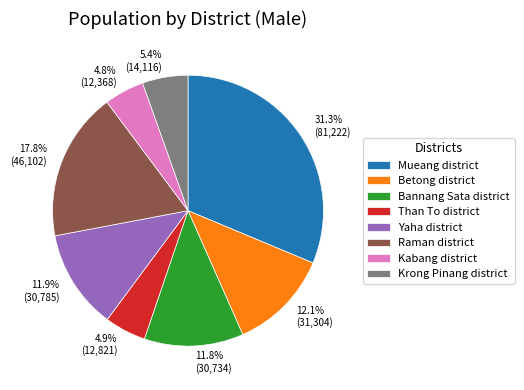

What percentage is the Raman district slice, to the nearest percent?

18%